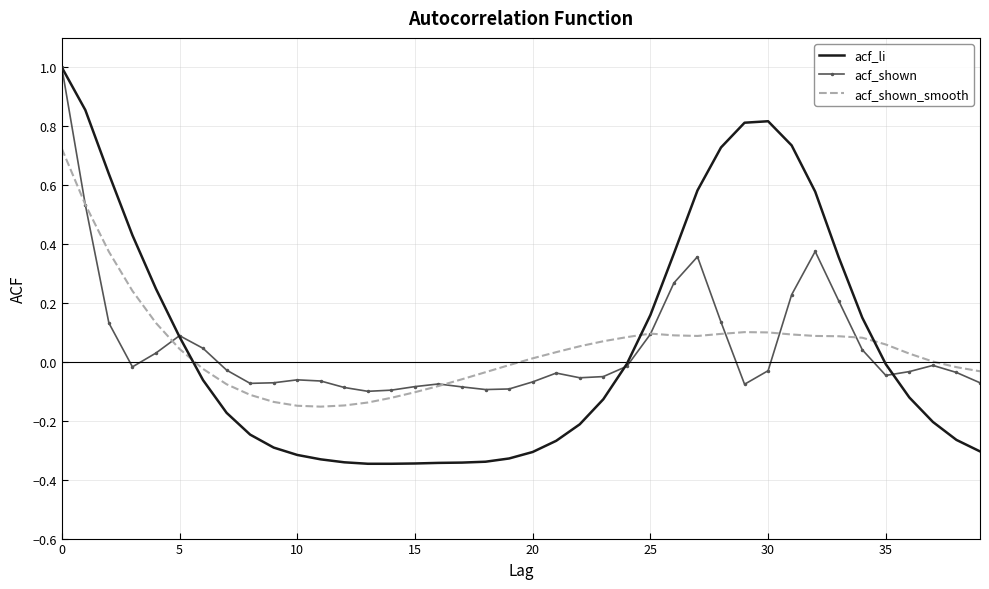

In acf_shown, how many points are lower than both neighbors (excluding endpoints)?

7